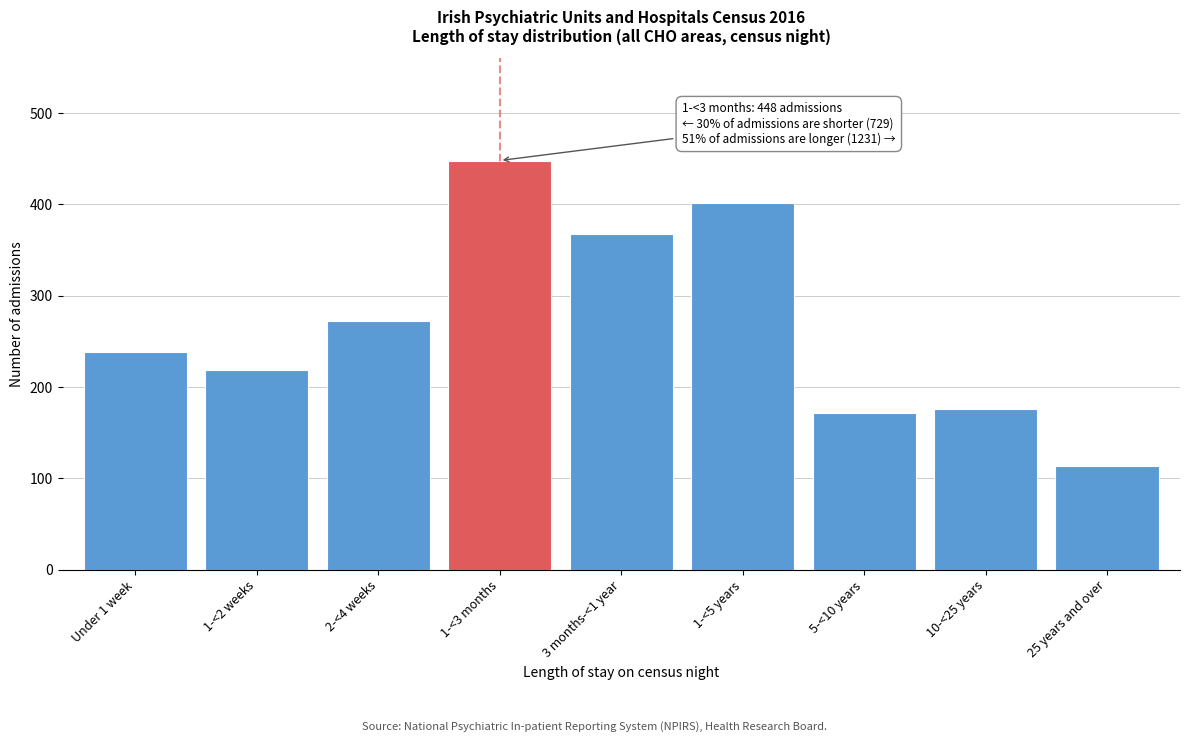

Reading right to left, what are all the values shown in this chart?

113	176	172	402	368	448	272	219	238